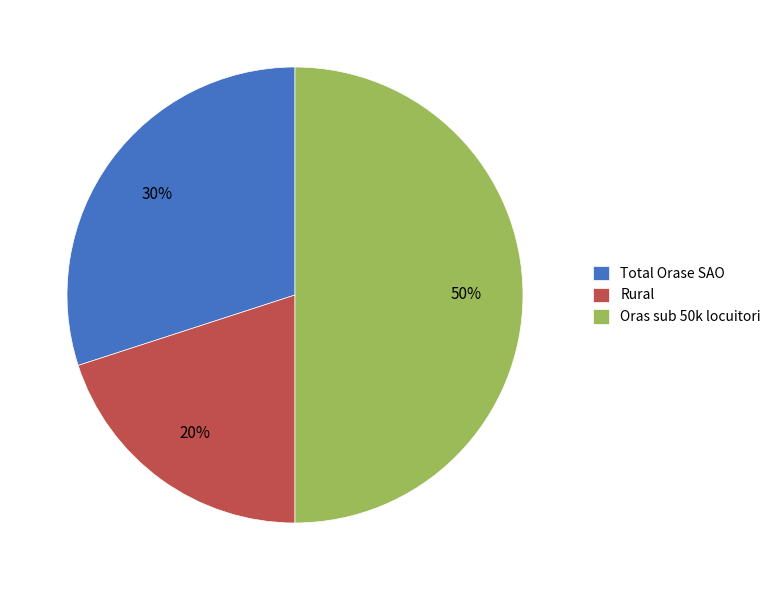

The Rural slice represents 20% of the pie. True or false?

True